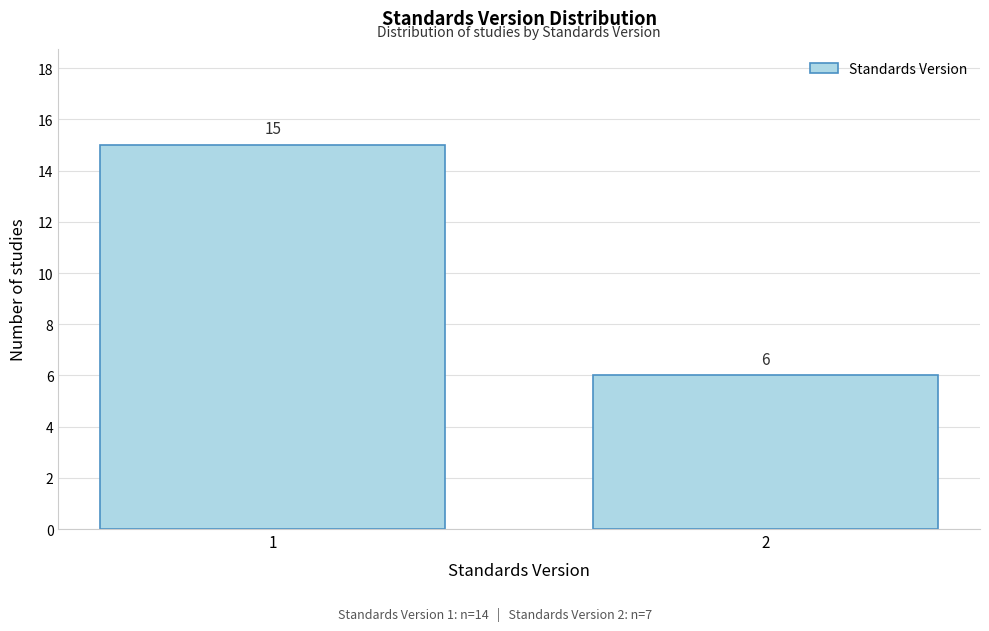

Reading left to right, transcribe all the data shown in this chart.

15	6